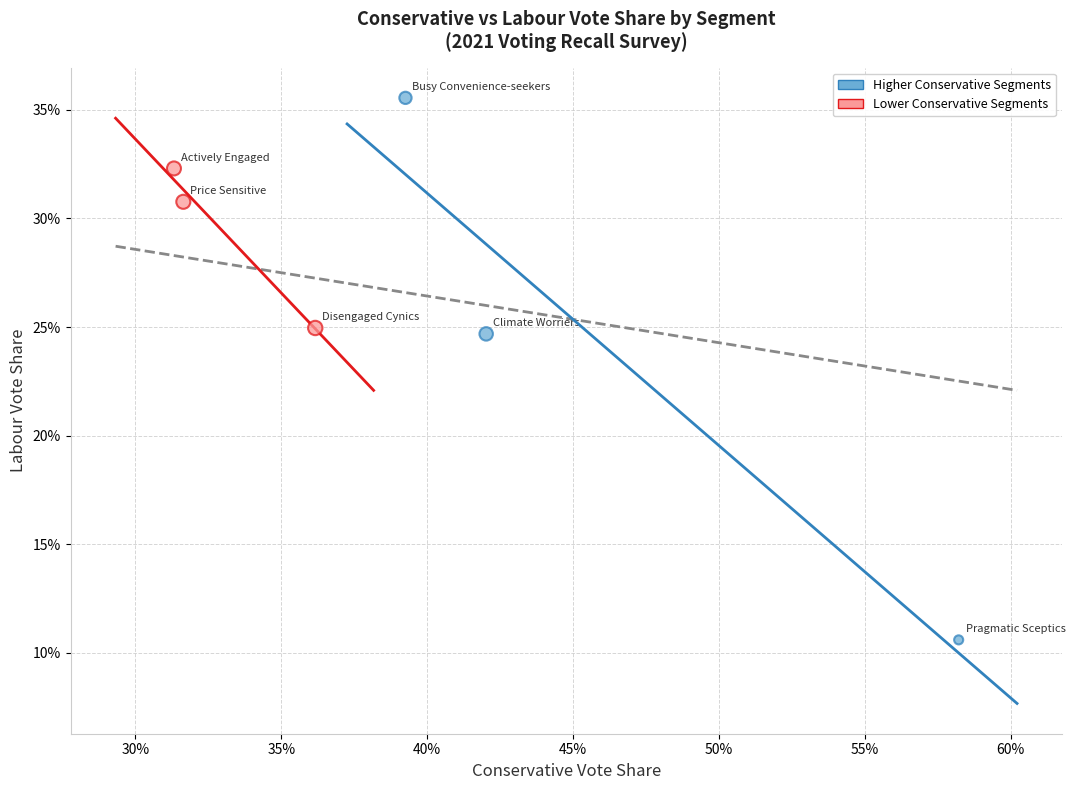

Which series reaches the minimum Y coordinate?

Higher Conservative Segments